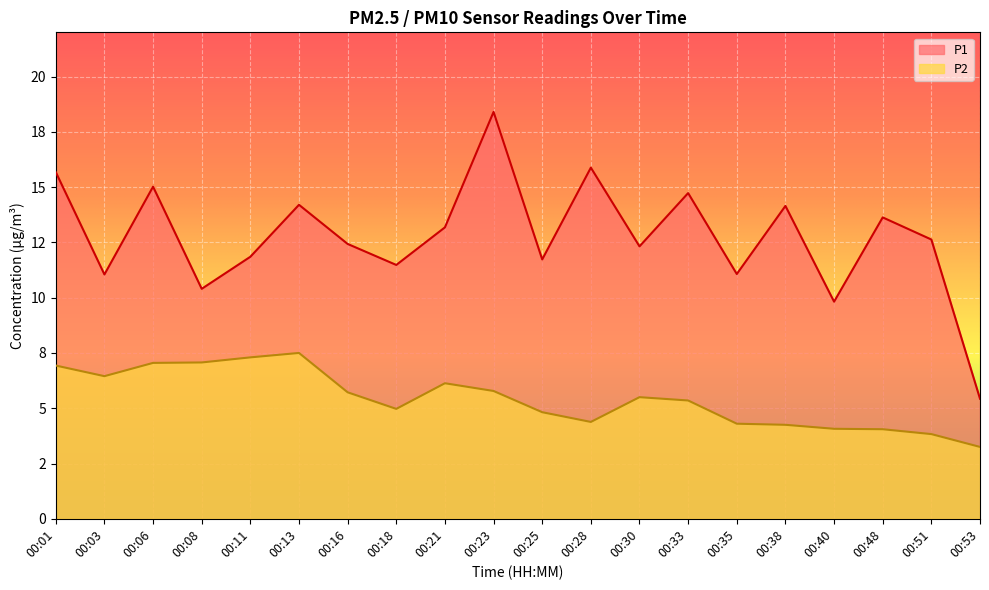

True or false: P1 and P2 intersect in this chart.

False